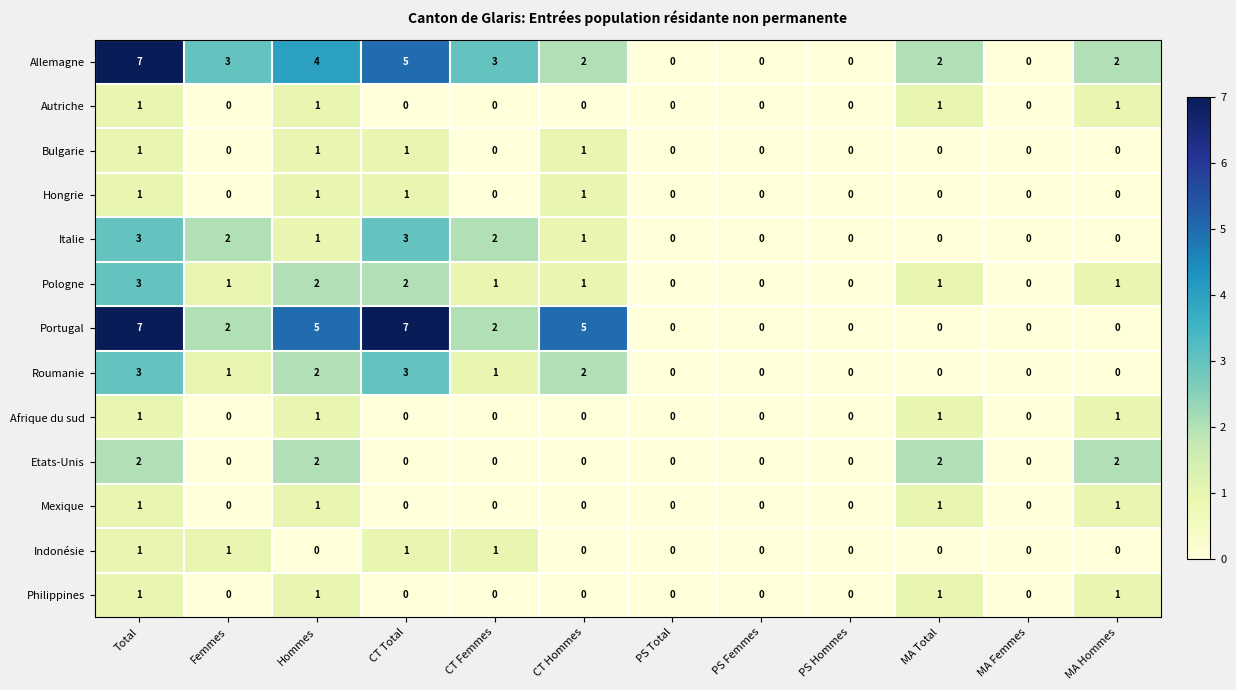

Is the value of Pologne at MA Total greater than the value of Hongrie at MA Total?

Yes